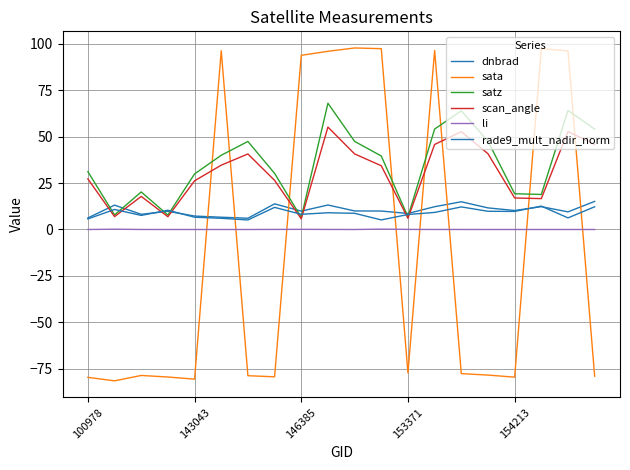

Does the chart display data point markers on the line(s)?

No